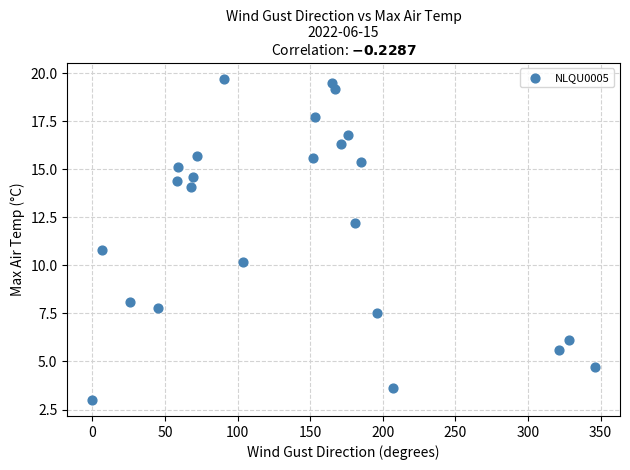

What is the range of Y values (max minus min)?

16.7